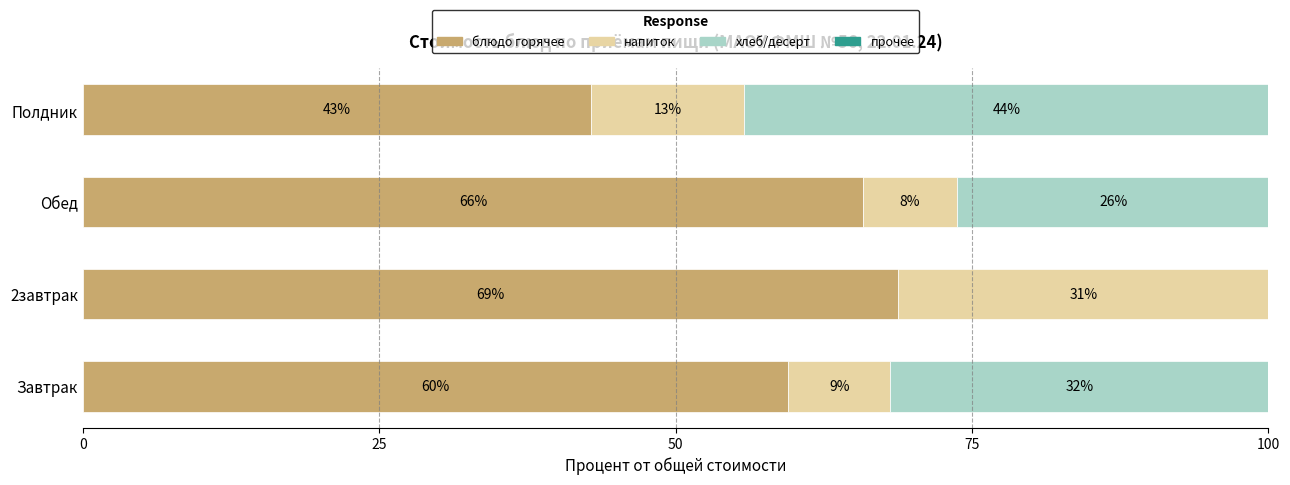

List the series in order of their peak value, highest first.

блюдо горячее, хлеб/десерт, напиток, прочее